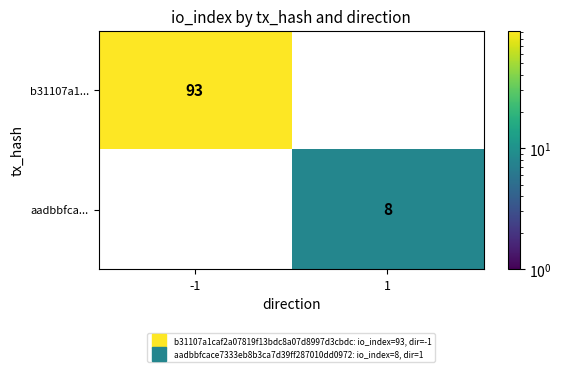

Is it true that aadbbfca... equals 8 at 1?

True